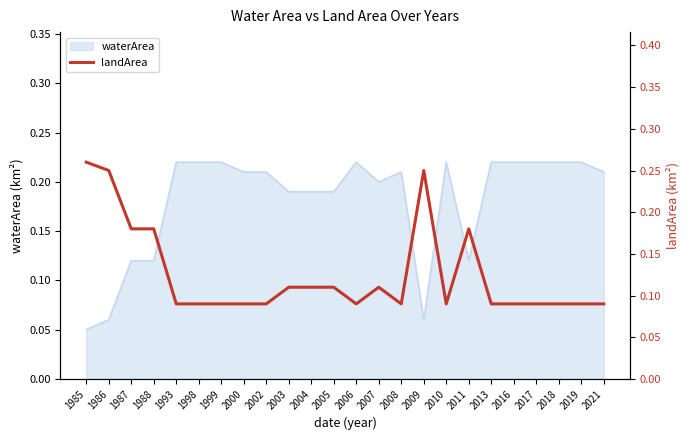

Is it true that waterArea equals 0.4 at 2019?

False